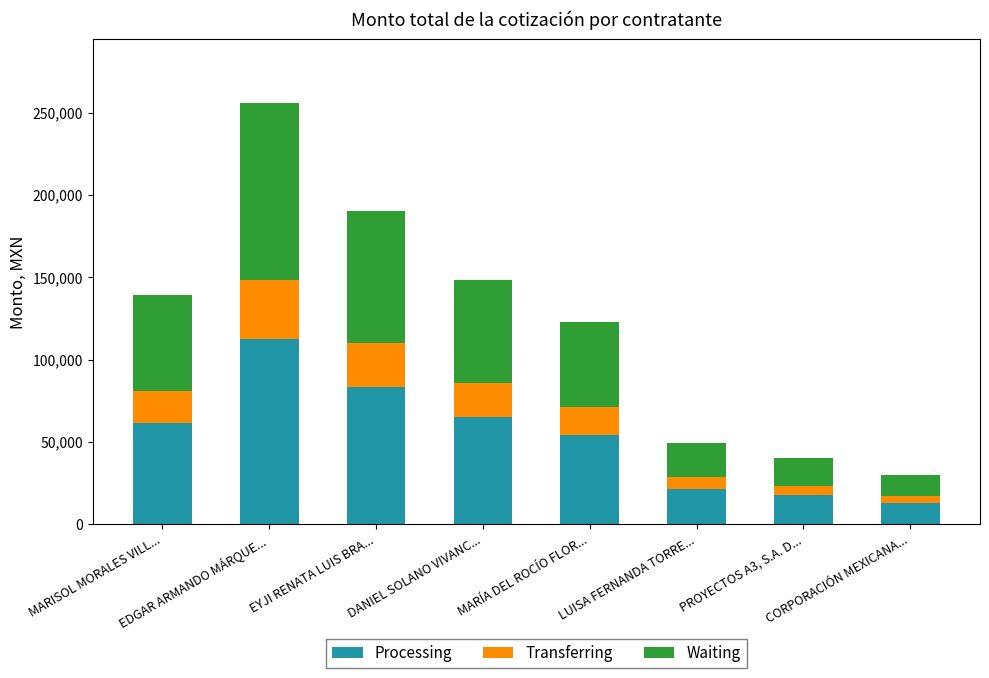

What is the minimum value for Processing?

13200.0